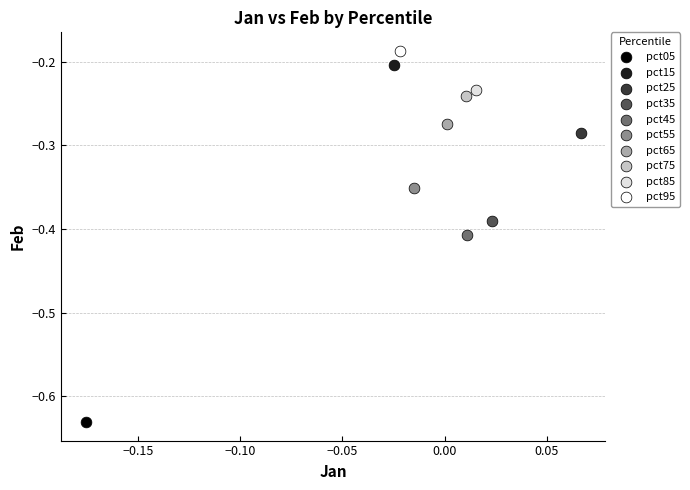

Which series reaches the maximum Y coordinate?

pct95